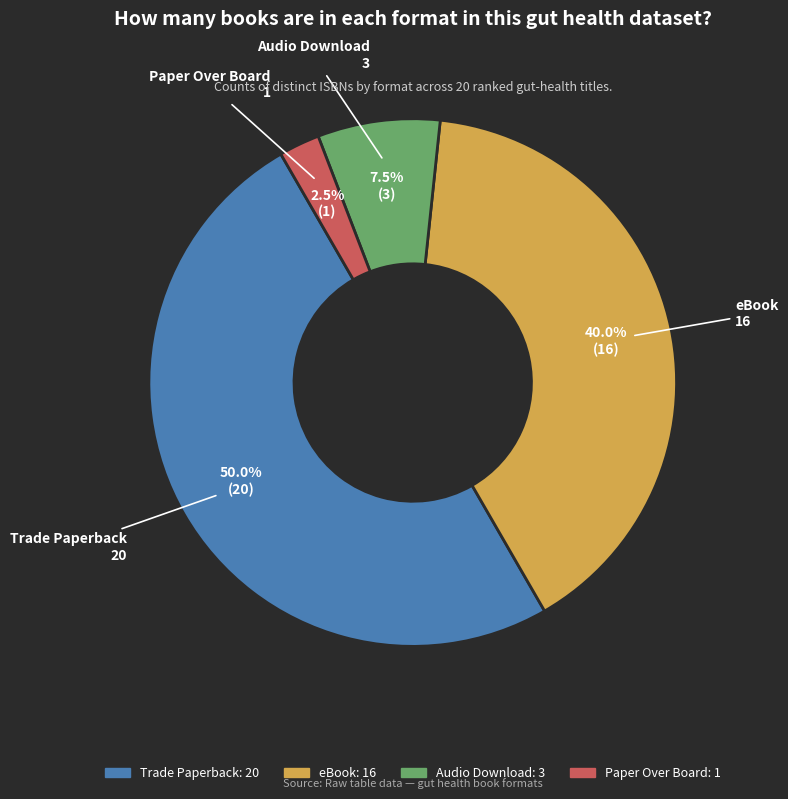

What is the total percentage of Trade Paperback and Audio Download?

57.5%